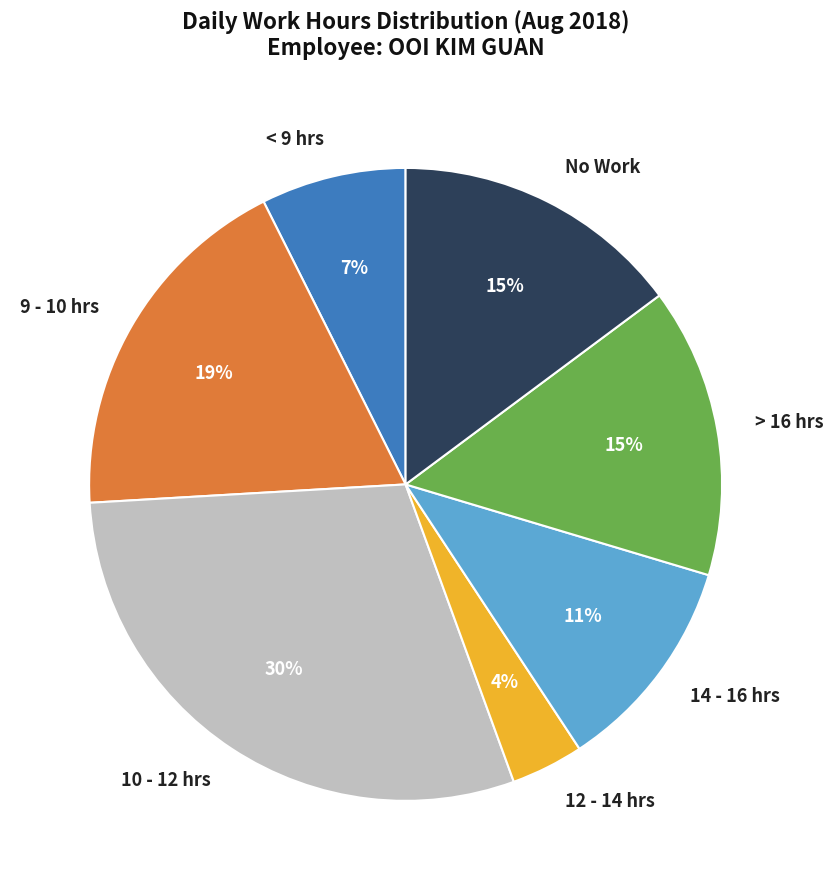

Which has a higher value, 9 - 10 hrs or 14 - 16 hrs?

9 - 10 hrs